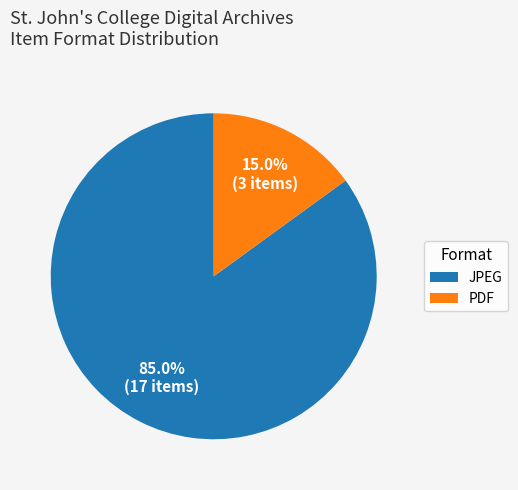

How many segments does this pie chart have?

2